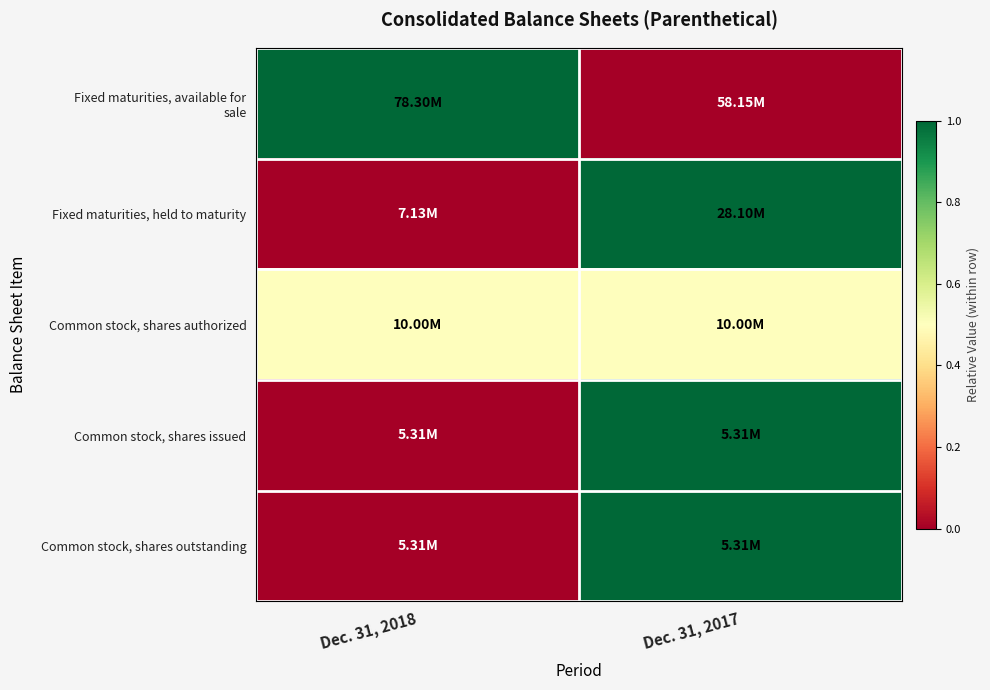

Which category has the highest value across all series?

Dec. 31, 2018